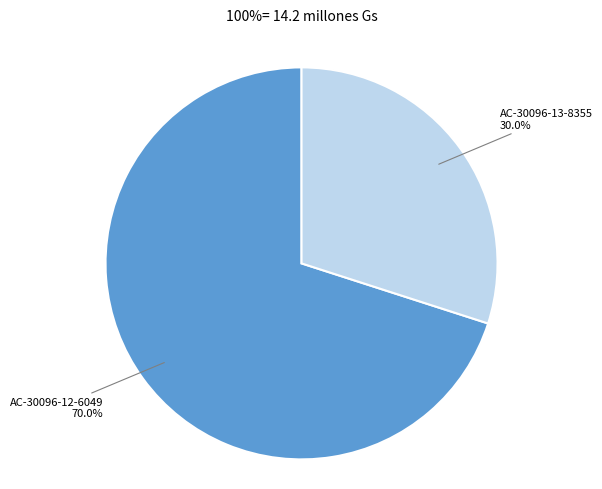

Between AC-30096-13-8355 and AC-30096-12-6049, which is larger?

AC-30096-12-6049